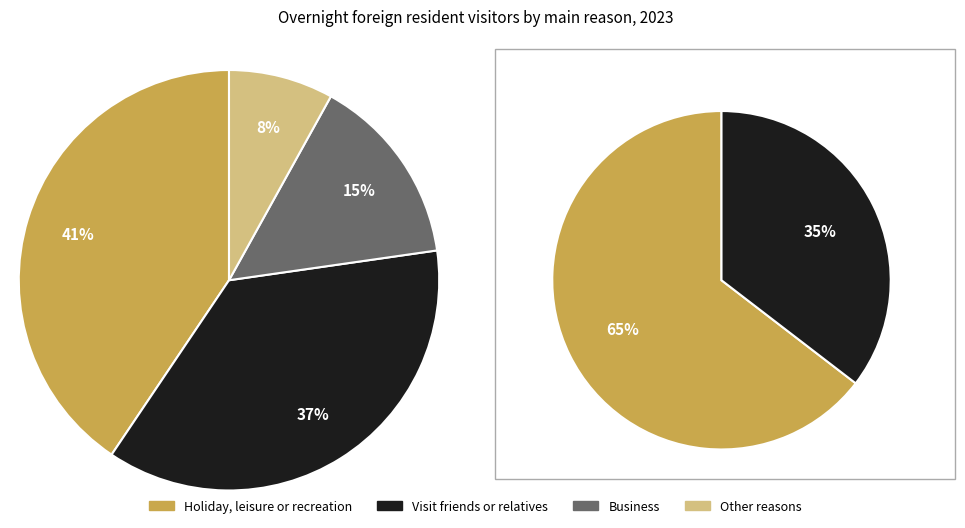

How many slices are in this pie chart?

4